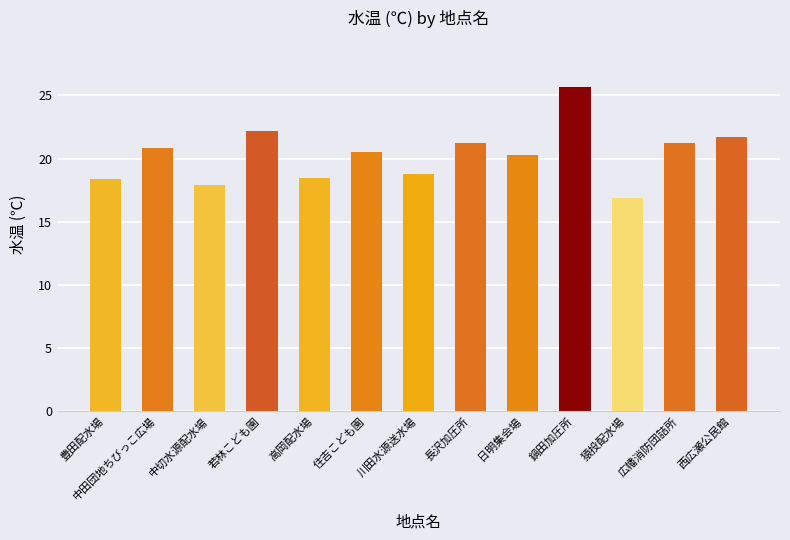

What is the difference between the second highest and second lowest values?

4.3